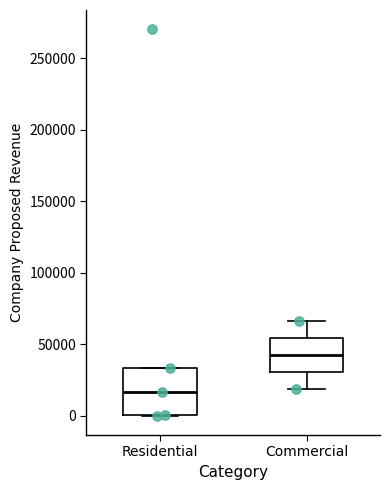

Comparing the boxes themselves (not the whiskers), which one is the tallest?

Residential